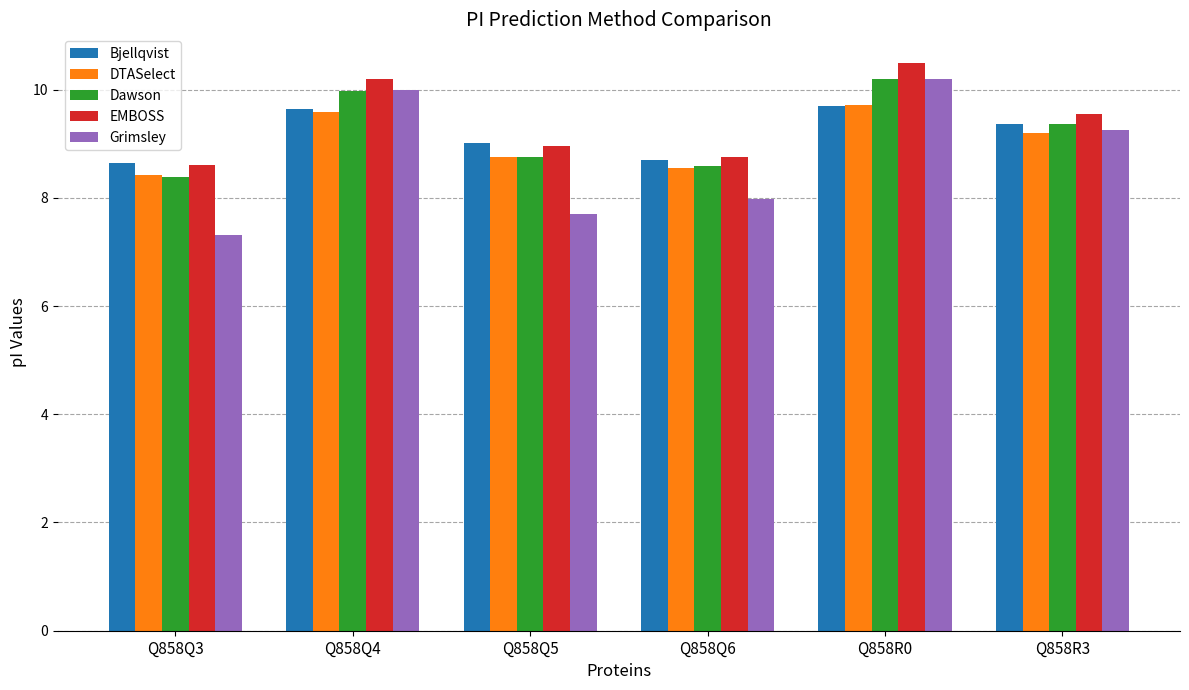

Are the bars horizontal?

No